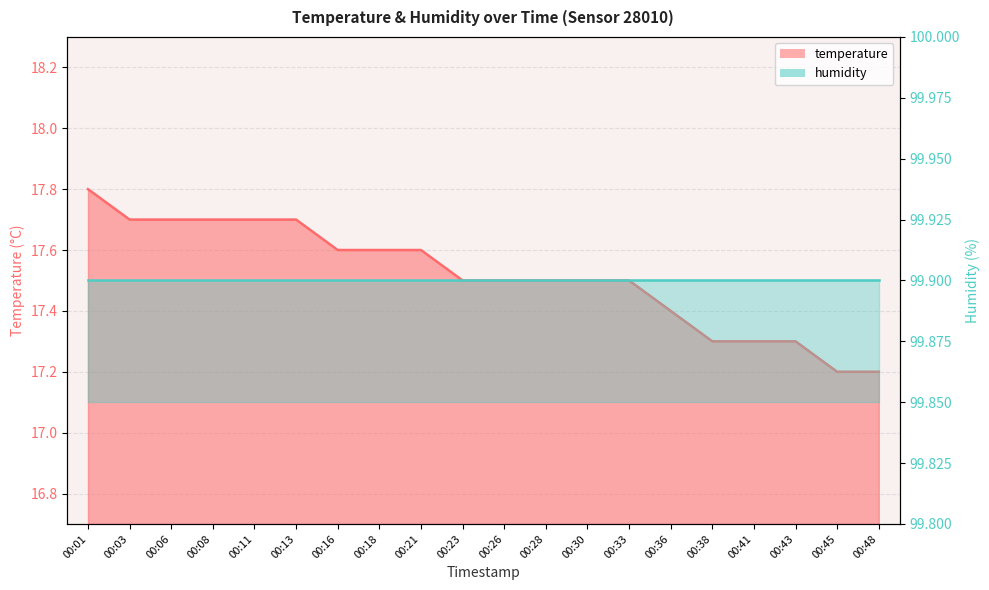

Which category has the highest value across all series?

00:01